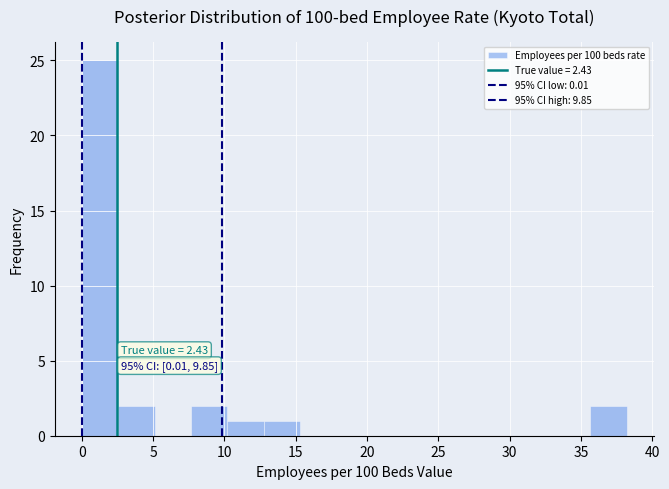

Over which range of the x-axis is the bar tallest?

0.0 to 2.5